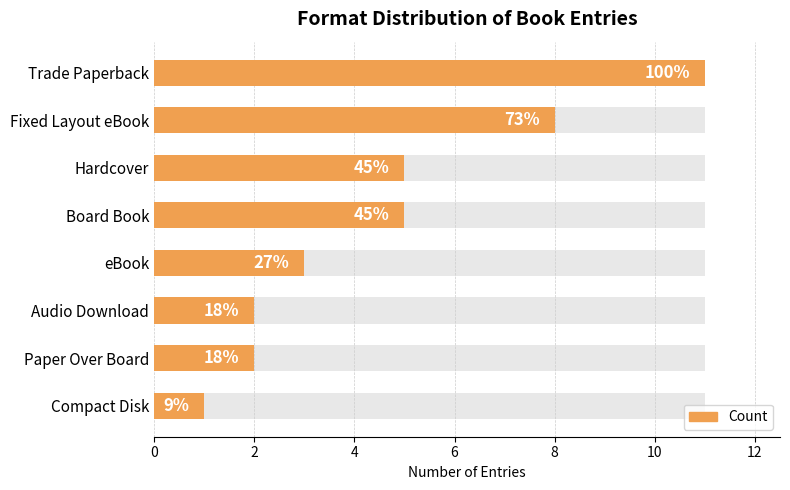

What is the value of the 8th bar from the left?

1